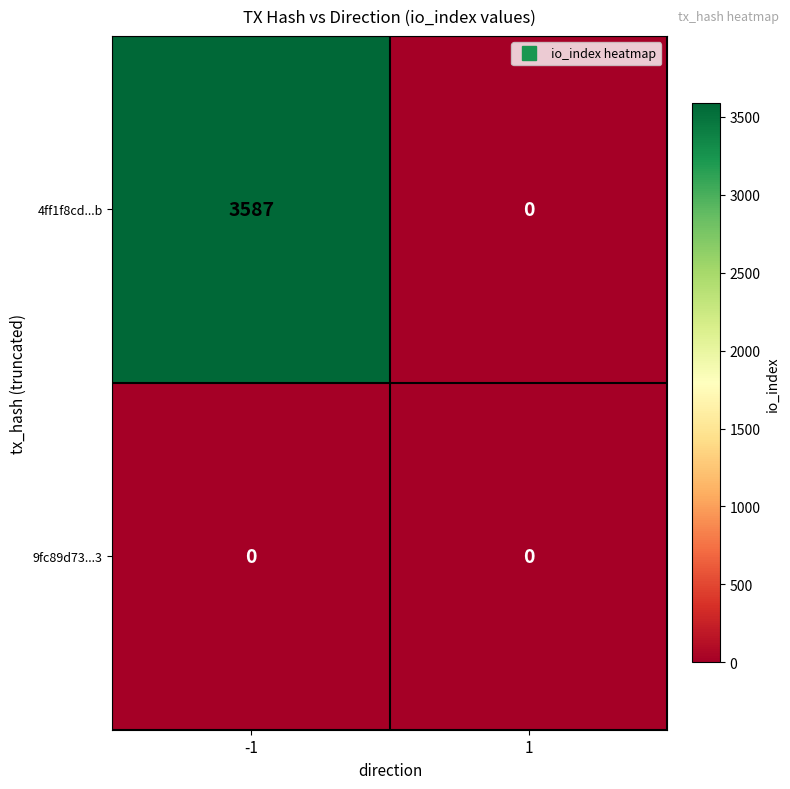

What is the total value across all series at -1?

3587